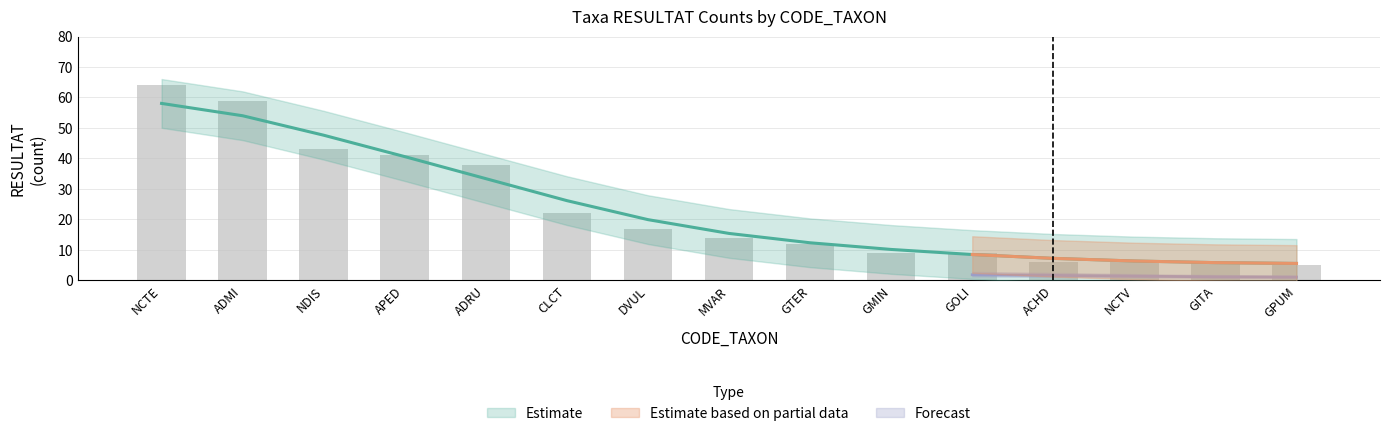

What is the difference between the second highest and minimum values?

54